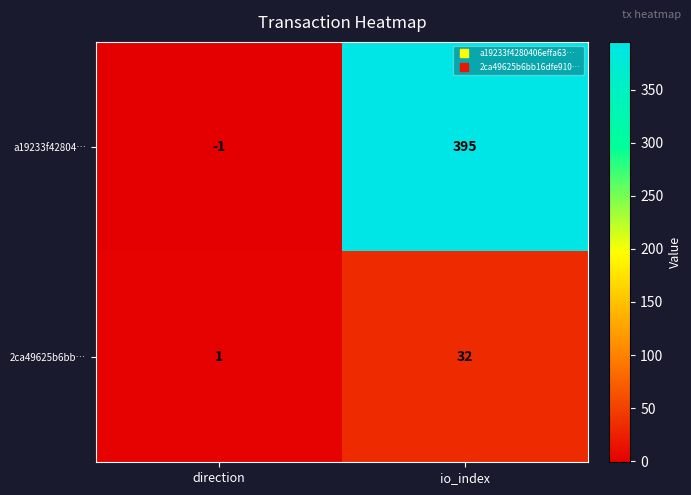

At which label is 2ca49625b6bb… closest to 16?

direction